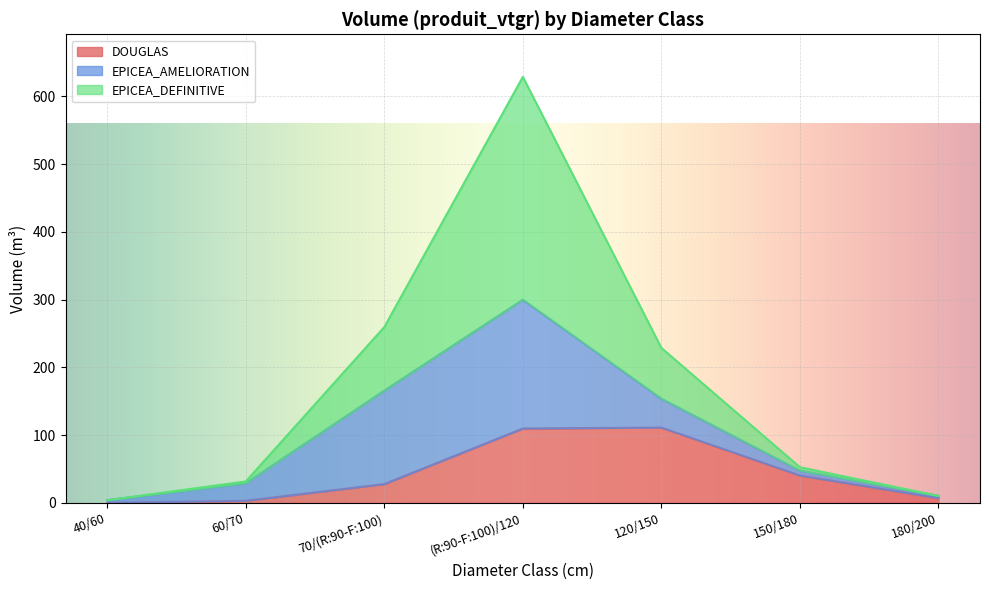

What are all the series names shown in the legend?

DOUGLAS, EPICEA_AMELIORATION, EPICEA_DEFINITIVE